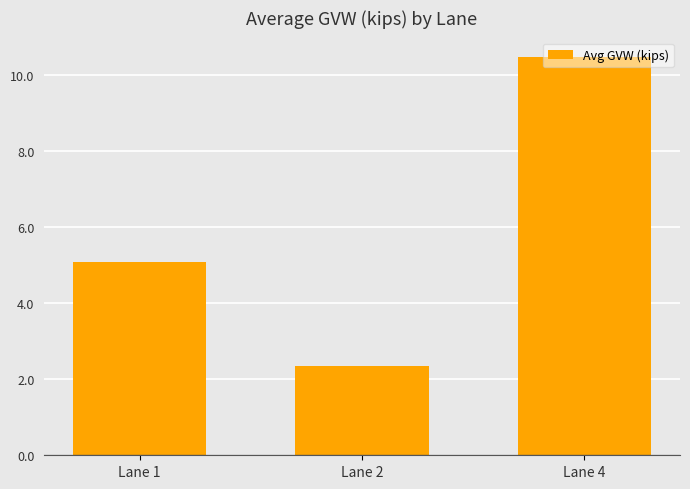

Which has a higher value, Lane 1 or Lane 2?

Lane 1